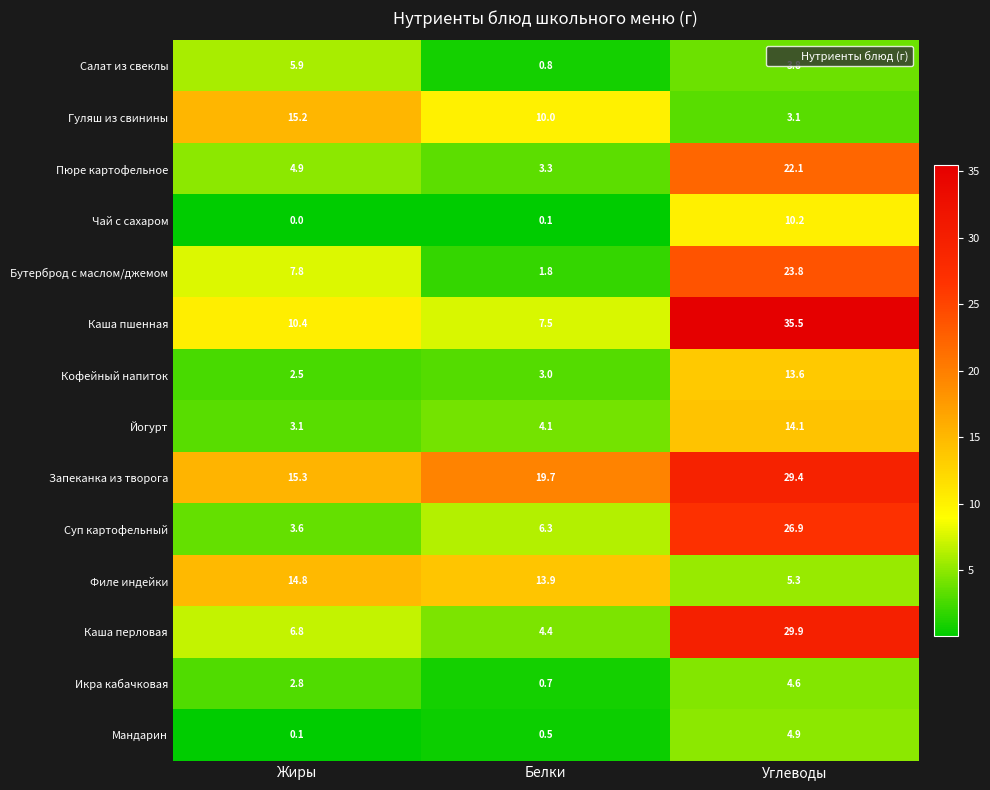

What is the difference between the maximum and minimum values in the Салат из свеклы series?

5.1